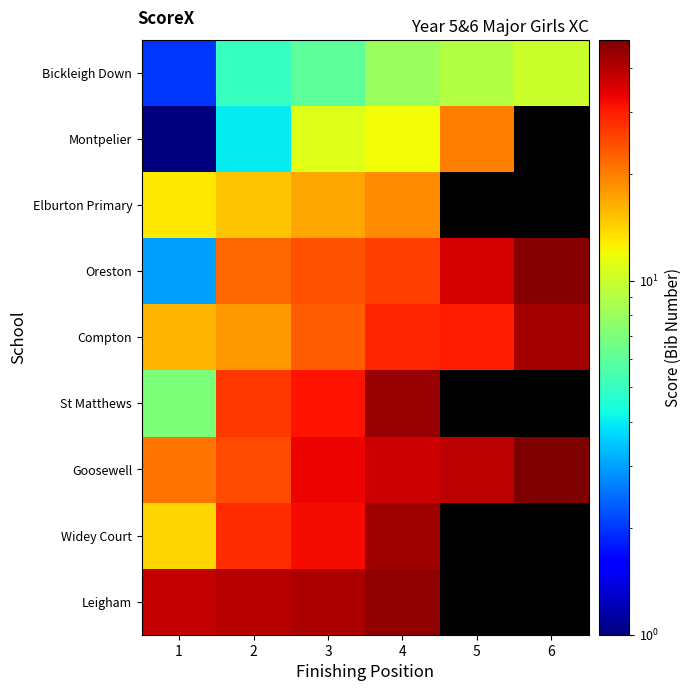

How many categories are shown in the chart?

6